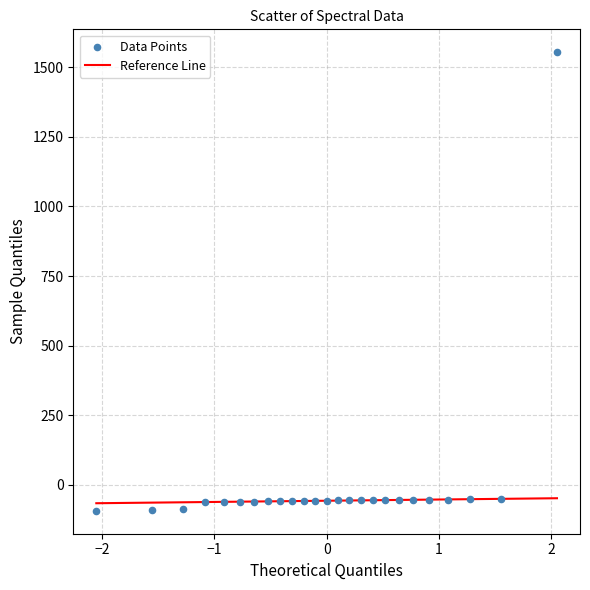

What is the range of Y values (max minus min)?

1647.3